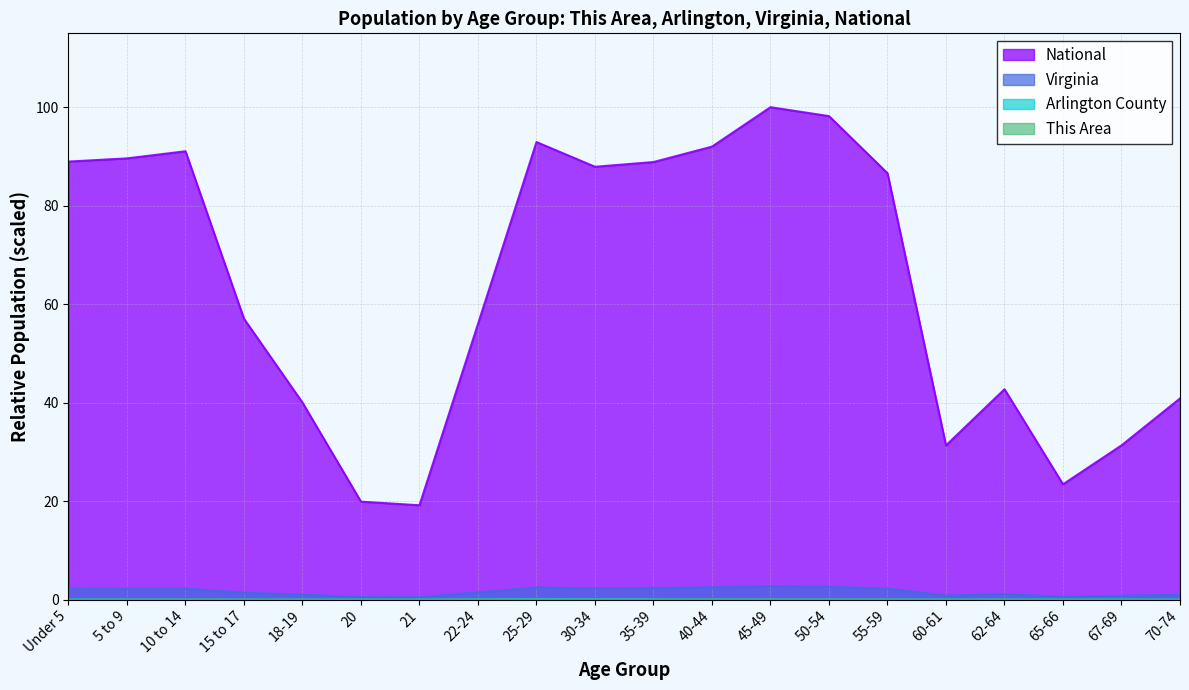

What is the difference between the highest and lowest values at 65-66?

23.4